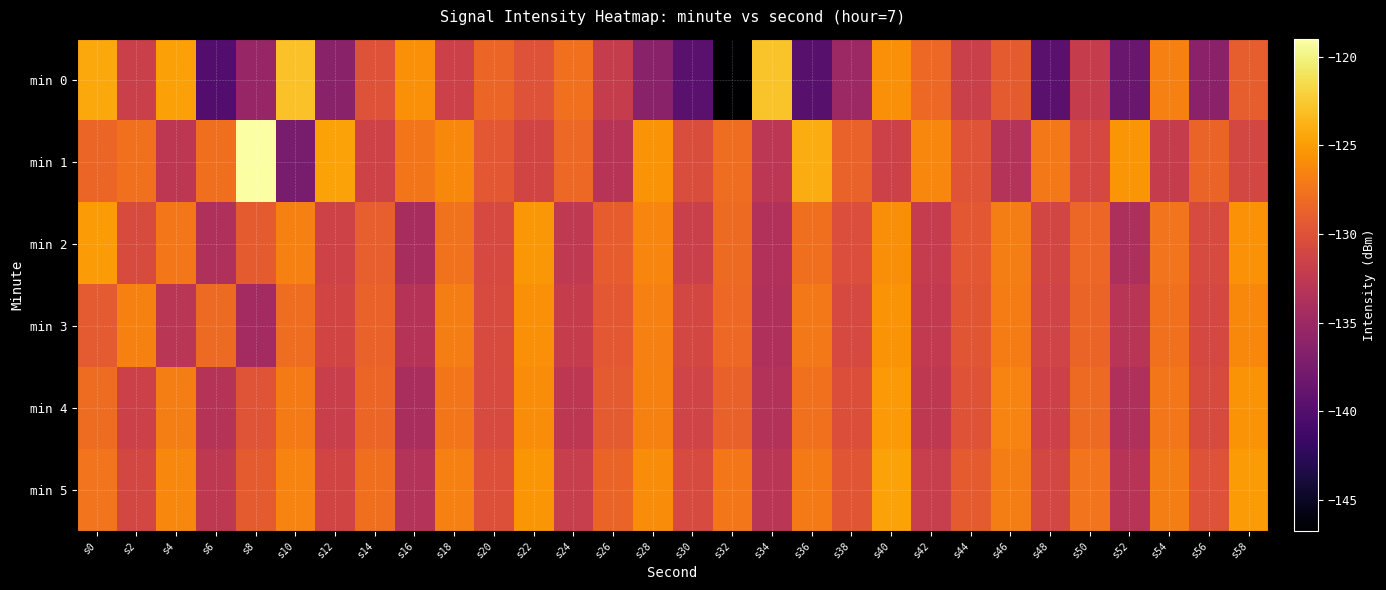

What is the difference between the highest and lowest values at s32?

19.5